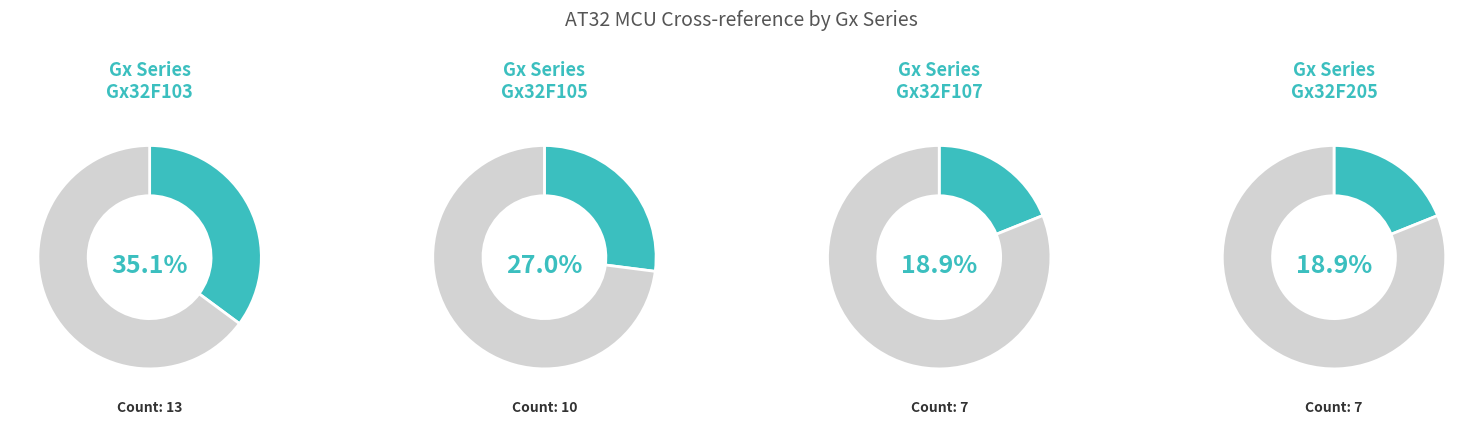

What is the ratio of the value at Gx32F205 to the value at Gx32F105?

0.7